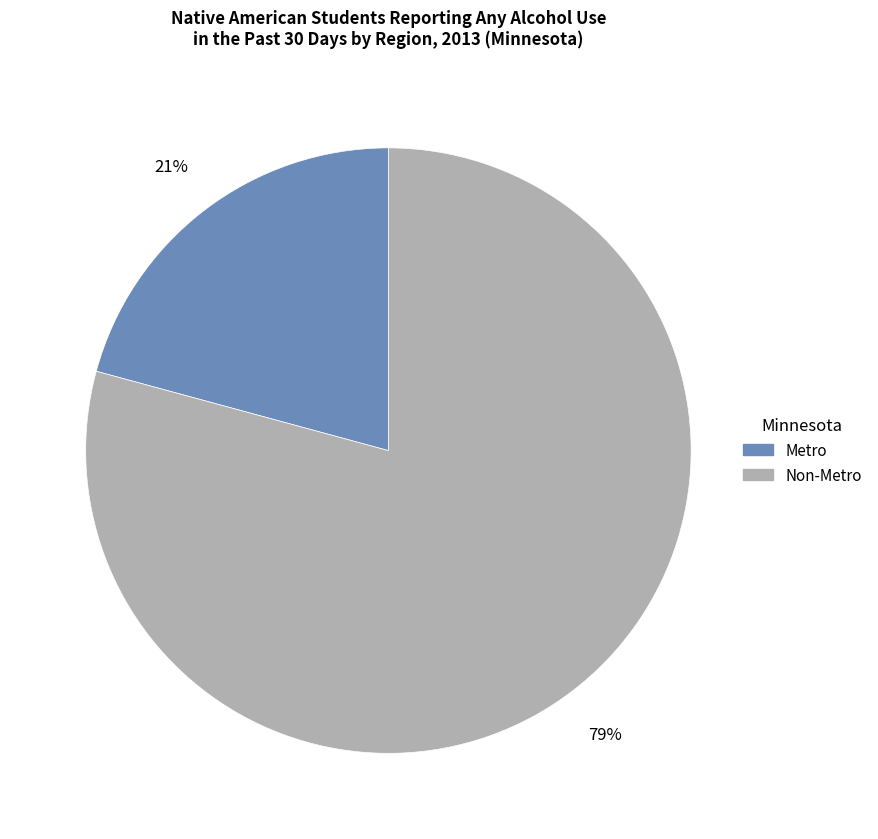

True or false: Metro accounts for 21% of the total.

True